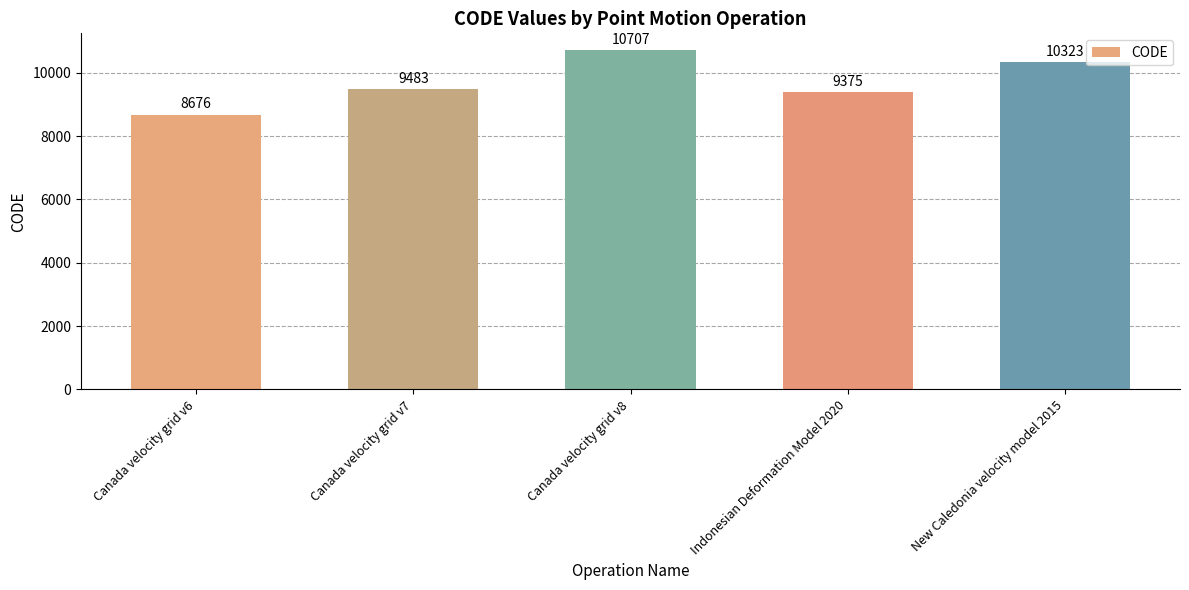

Rank the categories by value from lowest to highest.

Canada velocity grid v6, Indonesian Deformation Model 2020, Canada velocity grid v7, New Caledonia velocity model 2015, Canada velocity grid v8